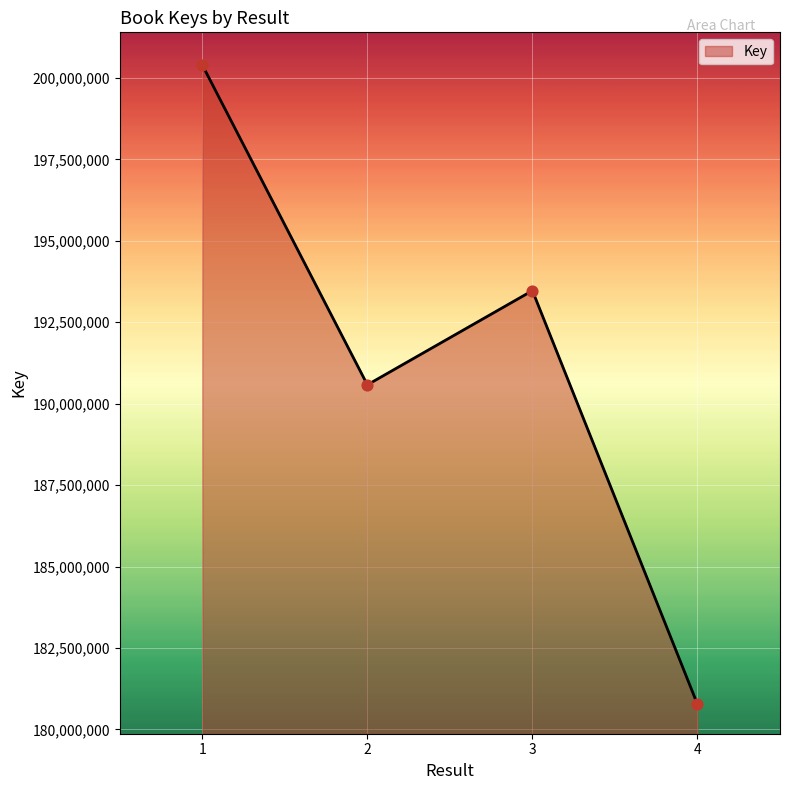

Approximately how many times larger is the value at 2 compared to 1?

1.0